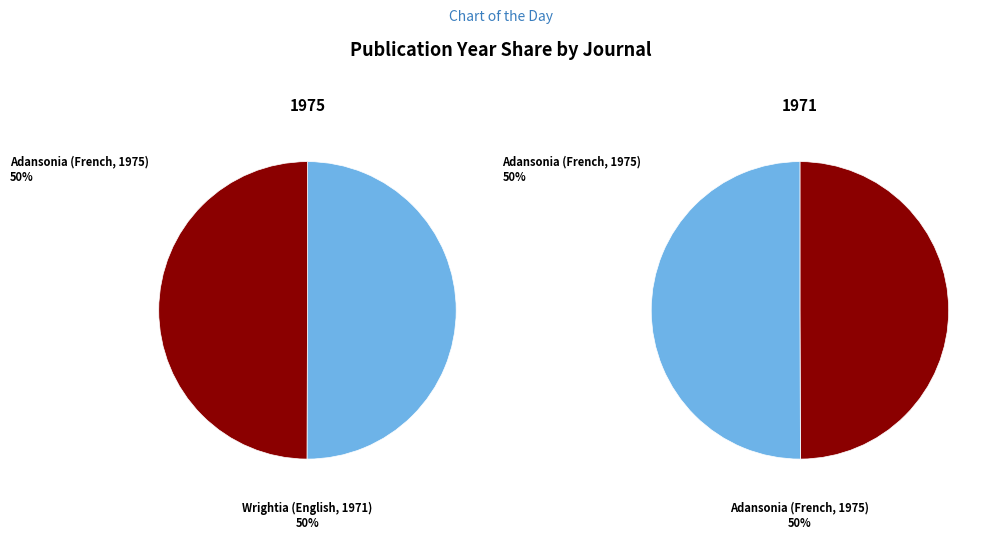

What is the majority slice?

Adansonia (French, 1975)